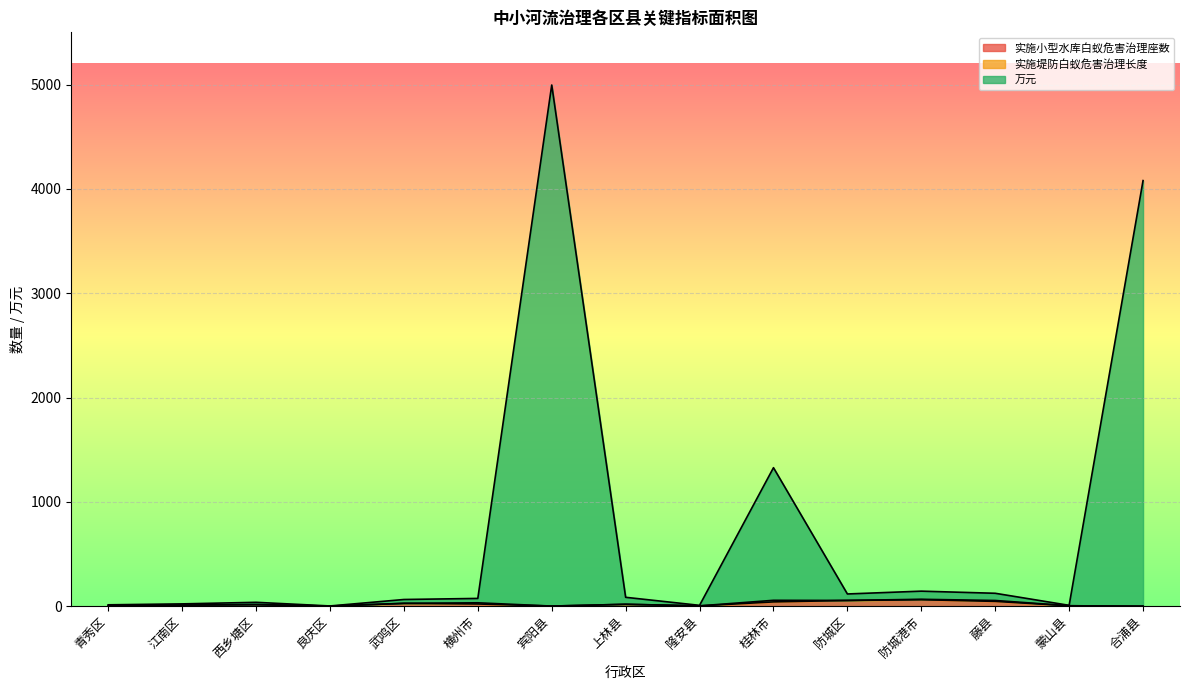

At which category is the sum across all series the highest?

宾阳县